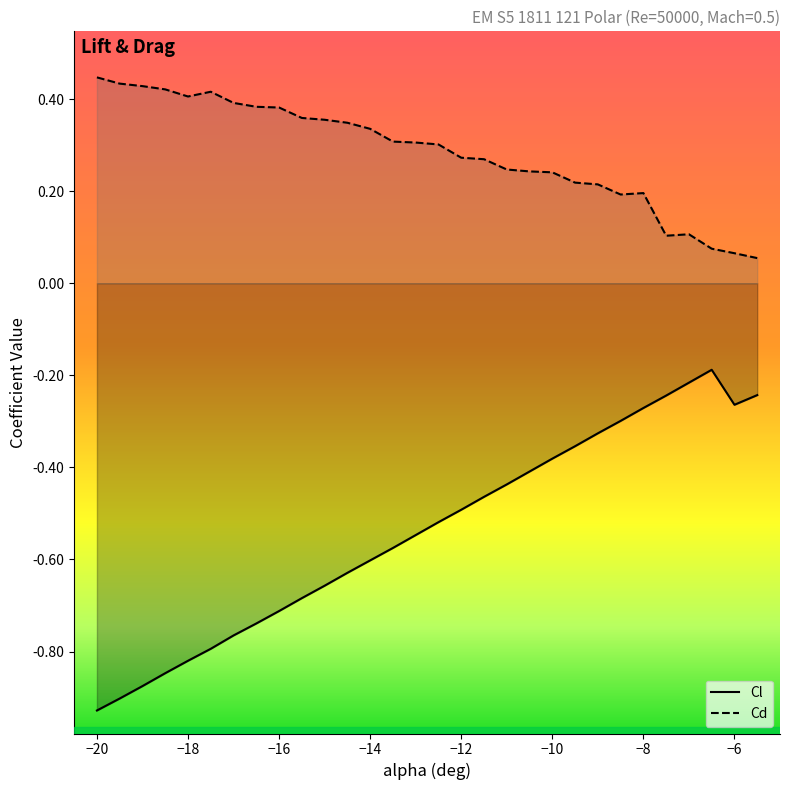

True or false: Cd and Cl cross at least once.

False